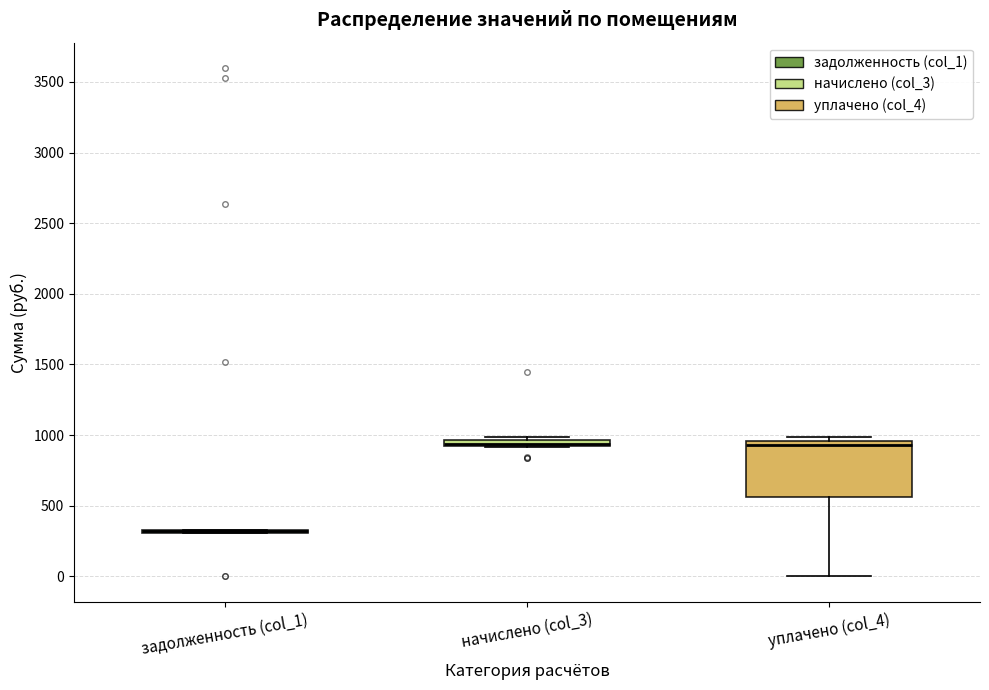

Comparing the boxes themselves (not the whiskers), which one is the tallest?

уплачено (col_4)